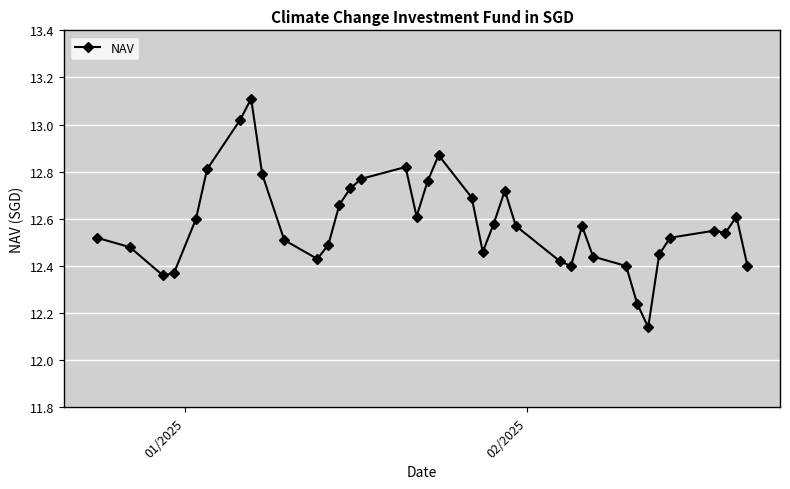

True or false: the data has more than 0 interior local peaks.

True